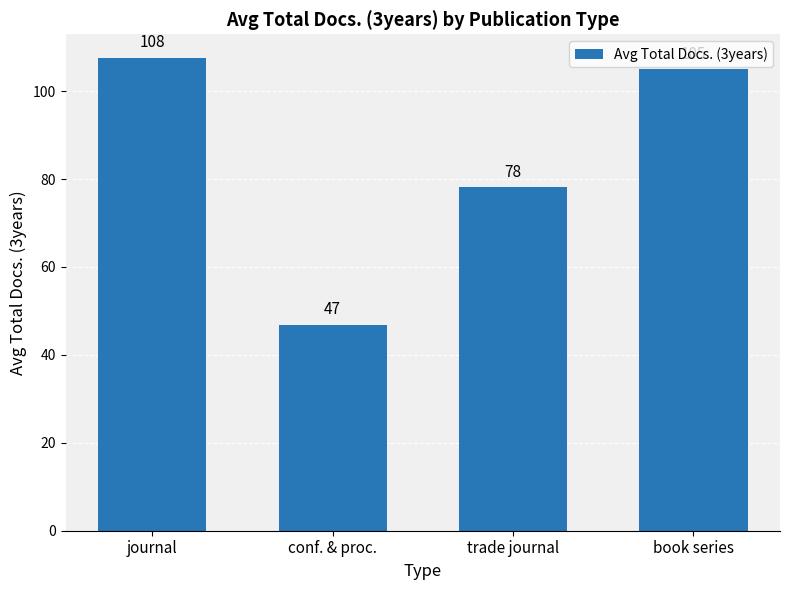

What is the sum of the values at trade journal and conf. & proc.?

125.0